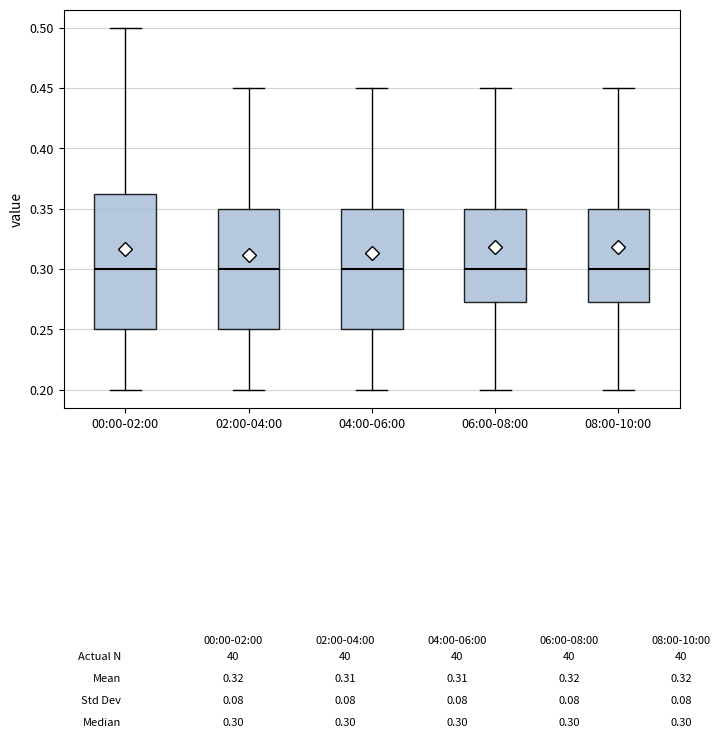

Reading left to right, read every box against the y-axis: the position of its median line, the range the box covers, and the ends of its whiskers. The values are not printed on the chart, so give them approximately, as read against the axis.

00:00-02:00: median 0.300, box 0.250 to 0.365, whiskers 0.200 to 0.500
02:00-04:00: median 0.300, box 0.250 to 0.350, whiskers 0.200 to 0.450
04:00-06:00: median 0.300, box 0.250 to 0.350, whiskers 0.200 to 0.450
06:00-08:00: median 0.300, box 0.275 to 0.350, whiskers 0.200 to 0.450
08:00-10:00: median 0.300, box 0.275 to 0.350, whiskers 0.200 to 0.450